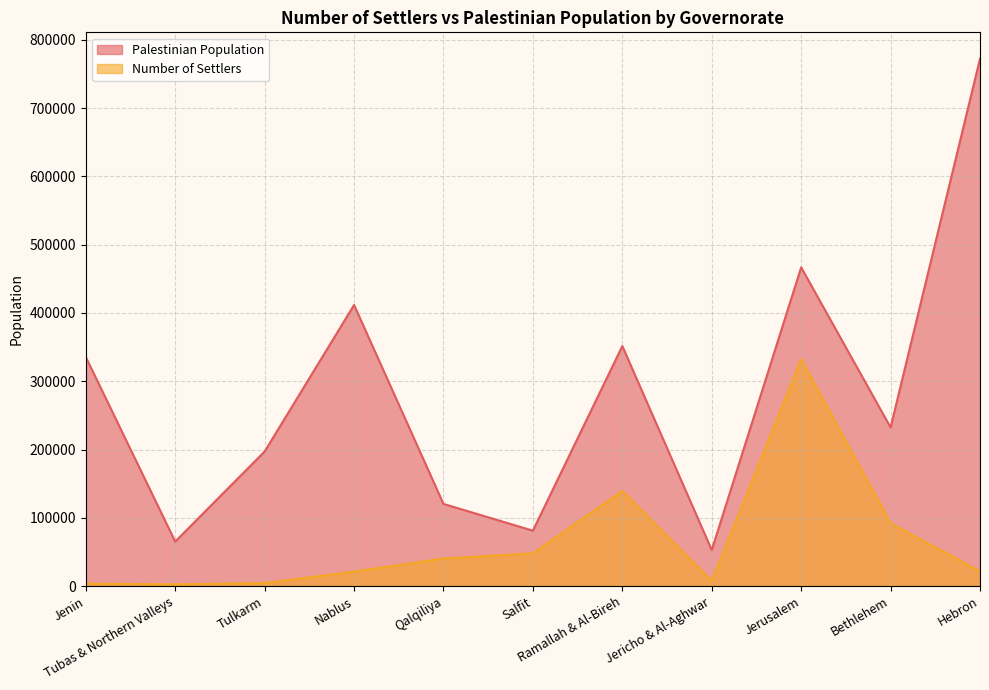

What is the highest value of the Palestinian Population series?

772384